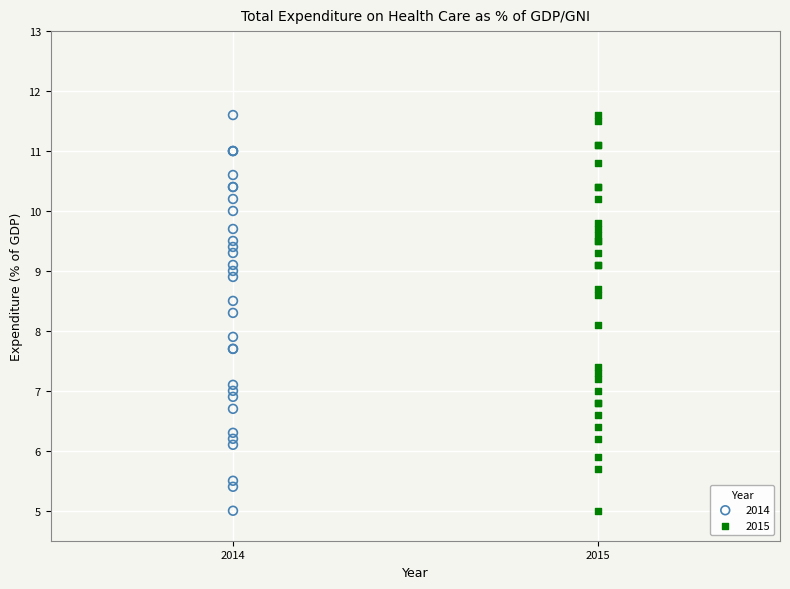

What are all the series names shown in the legend?

2014, 2015